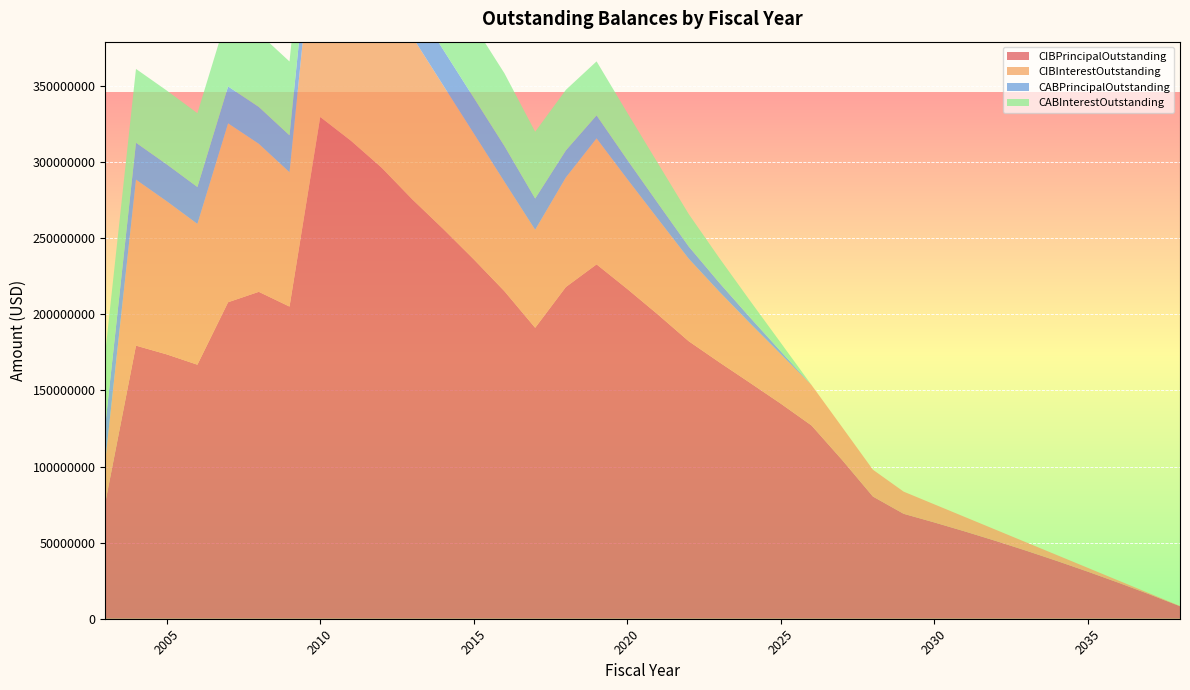

Reading left to right, what are all the values shown in this chart?

CIBPrincipalOutstanding: 2003=76205000.0	2004=179425000.0	2005=173690000.0	2006=166890000.0	2007=207925000.0	2008=214765000.0	2009=205080000.0	2010=329670000.0	2011=314050000.0	2012=296335000.0	2013=275505000.0	2014=256205000.0	2015=236130000.0	2016=215170000.0	2017=191150000.0	2018=217925000.0	2019=232800000.0	2020=216645000.0	2021=199825000.0	2022=182340000.0	2023=168455000.0	2024=154945000.0	2025=141295000.0	2026=126960000.0	2027=104240000.0	2028=80265000.0	2029=68940000.0	2030=63265000.0	2031=57325000.0	2032=51125000.0	2033=44655000.0	2034=37915000.0	2035=30910000.0	2036=23625000.0	2037=16055000.0	2038=8185000.0
CIBInterestOutstanding: 2003=27491539.4	2004=109060201.1	2005=100617291.9	2006=92507026.9	2007=117531751.3	2008=97249742.0	2009=88272925.6	2010=162904434.0	2011=148088763.4	2012=121917962.2	2013=106811611.6	2014=94387849.9	2015=82725033.6	2016=71922067.4	2017=64393346.1	2018=72002461.0	2019=82784197.8	2020=72197024.4	2021=62820213.5	2022=54219853.2	2023=46341647.2	2024=39105656.9	2025=32511559.0	2026=26581137.4	2027=21539666.2	2028=17626035.4	2029=14553100.0	2030=11877875.0	2031=9467475.0	2032=7320250.0	2033=5443625.0	2034=3833675.0	2035=2489875.0	2036=1422850.0	2037=643650.0	2038=163700.0
CABPrincipalOutstanding: 2003=23458434.3	2004=24238422.3	2005=24238422.3	2006=24238422.3	2007=24238422.3	2008=24238422.3	2009=24238422.3	2010=24238422.3	2011=24238422.3	2012=23458434.3	2013=23458434.3	2014=23458434.3	2015=23458434.3	2016=23458434.3	2017=20526295.9	2018=17749208.4	2019=15113719.8	2020=12624447.1	2021=10258482.2	2022=8006660.5	2023=5860040.8	2024=3809635.1	2025=1859090.9	2026=0.0	2027=0.0	2028=0.0	2029=0.0	2030=0.0	2031=0.0	2032=0.0	2033=0.0	2034=0.0	2035=0.0	2036=0.0	2037=0.0	2038=0.0
CABInterestOutstanding: 2003=47756565.7	2004=48496577.7	2005=48496577.7	2006=48496577.7	2007=48496577.7	2008=48496577.7	2009=48496577.7	2010=48496577.7	2011=48496577.7	2012=47756565.7	2013=47756565.7	2014=47756565.7	2015=47756565.7	2016=47756565.7	2017=43883704.1	2018=39785791.6	2019=35476280.2	2020=30950552.9	2021=26231517.9	2022=21328339.4	2023=16249959.2	2024=11005364.8	2025=5585909.0	2026=0.0	2027=0.0	2028=0.0	2029=0.0	2030=0.0	2031=0.0	2032=0.0	2033=0.0	2034=0.0	2035=0.0	2036=0.0	2037=0.0	2038=0.0